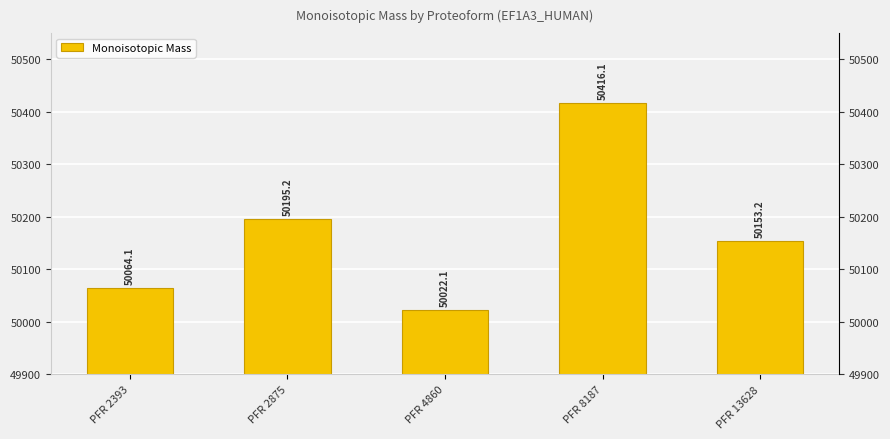

What is the average value?

50170.1